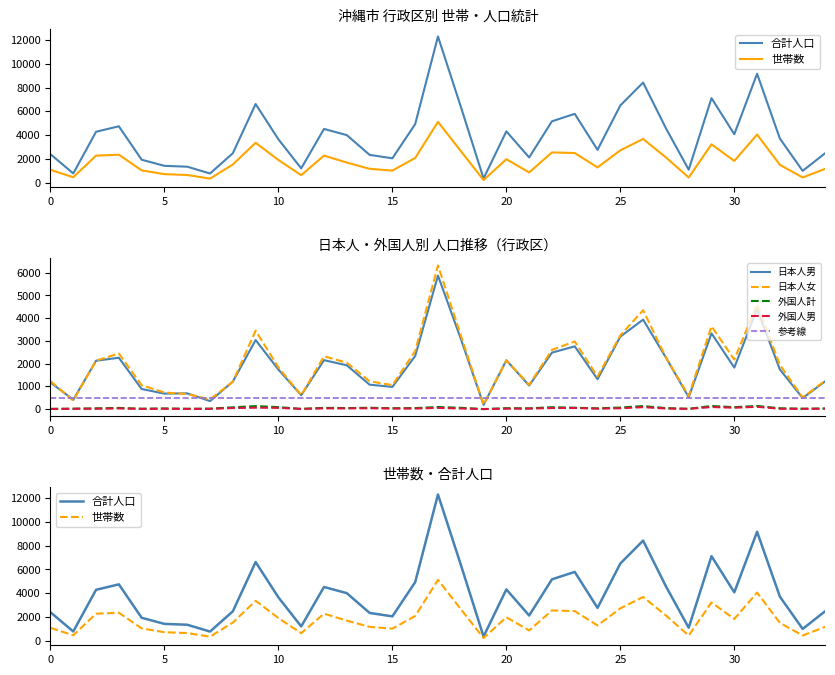

The 日本人男 series shows 269 at 泡瀬第二. True or false?

False